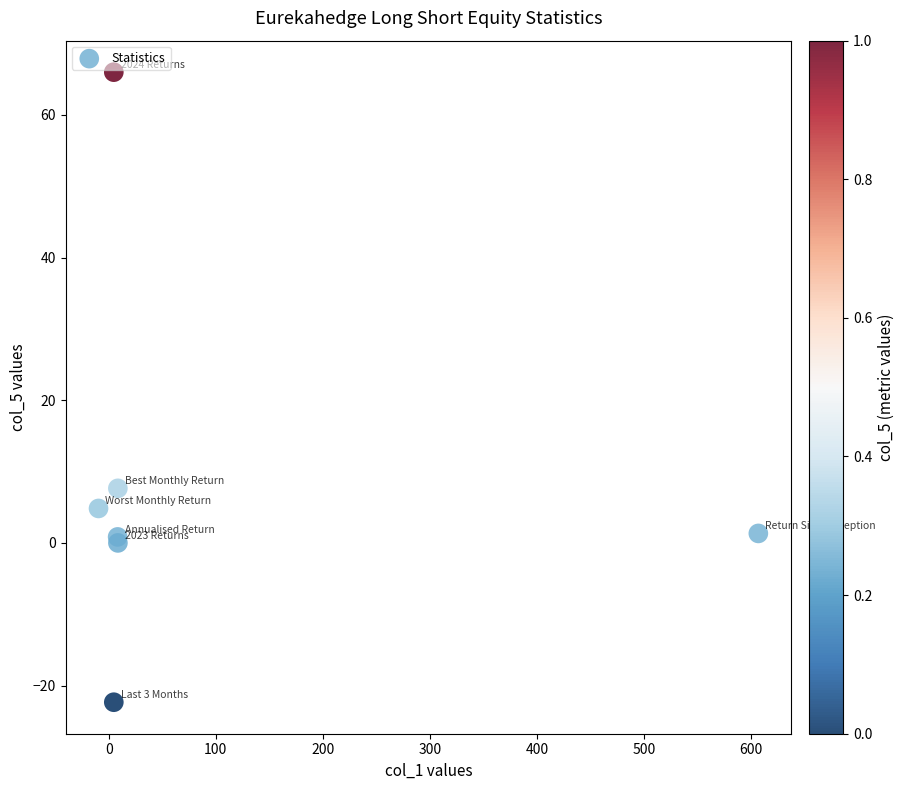

What Y value in the scatter plot is closest to 21?

7.7